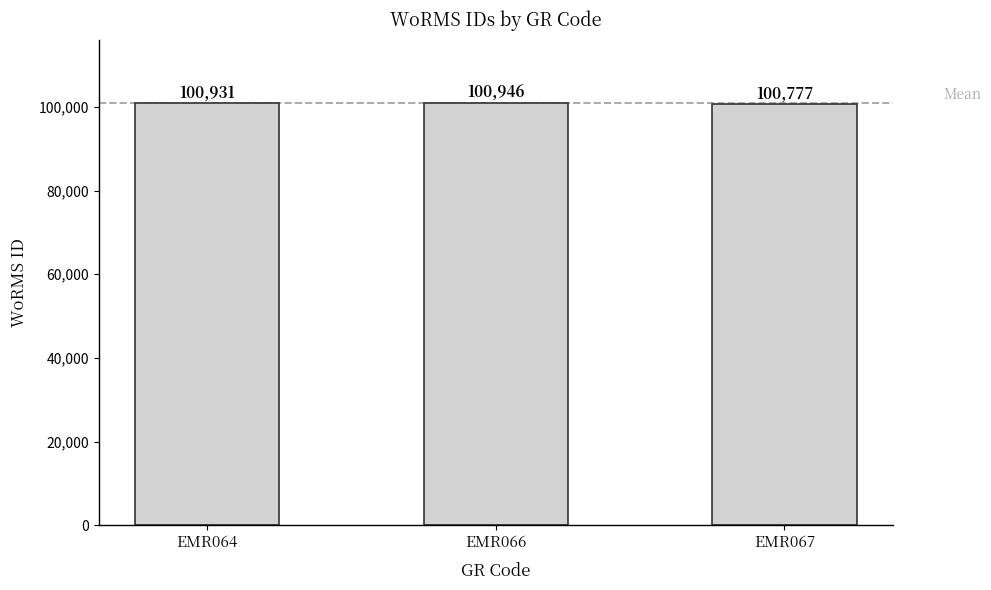

How many bars are there in total?

3